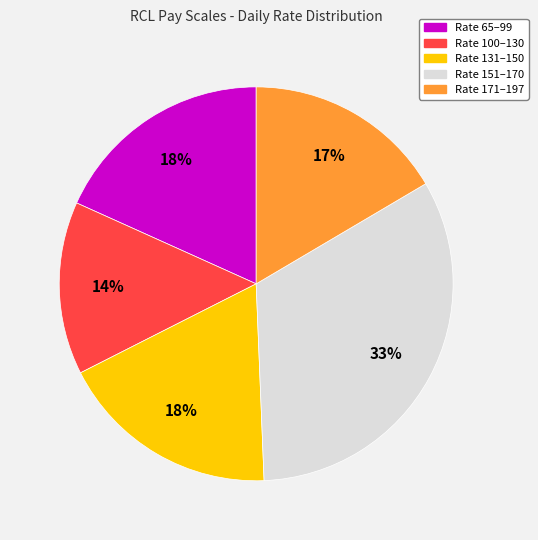

Is there a majority slice in this chart?

No